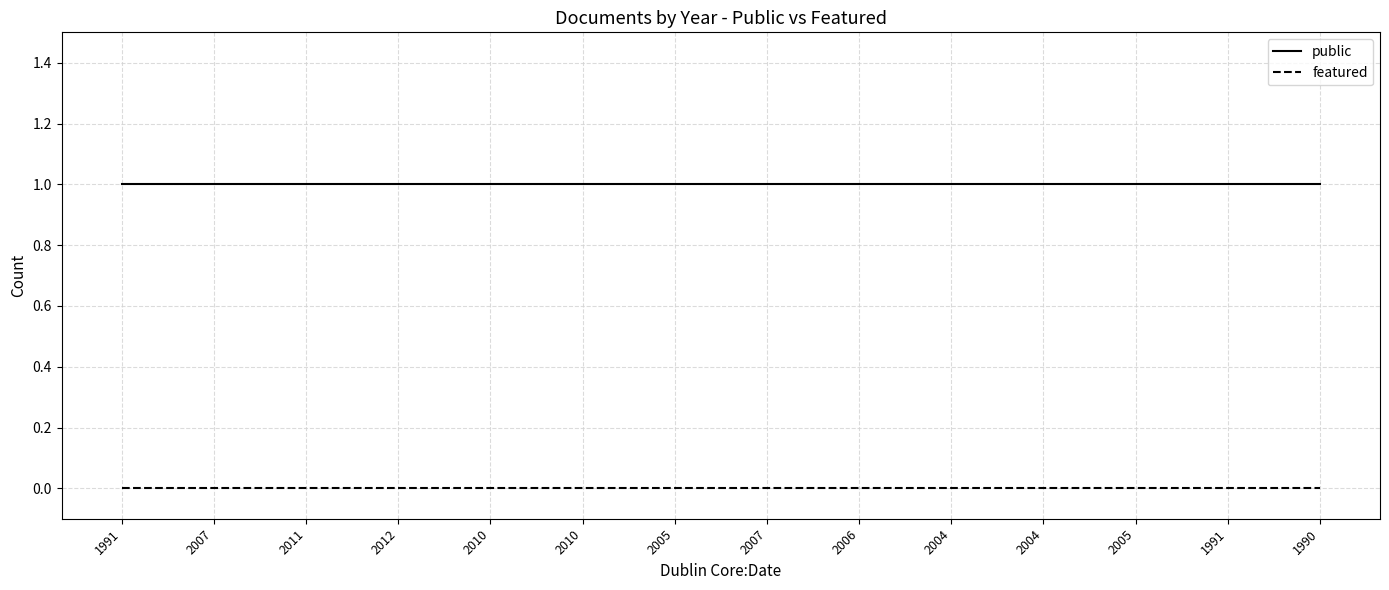

Count the number of categories in the chart.

14